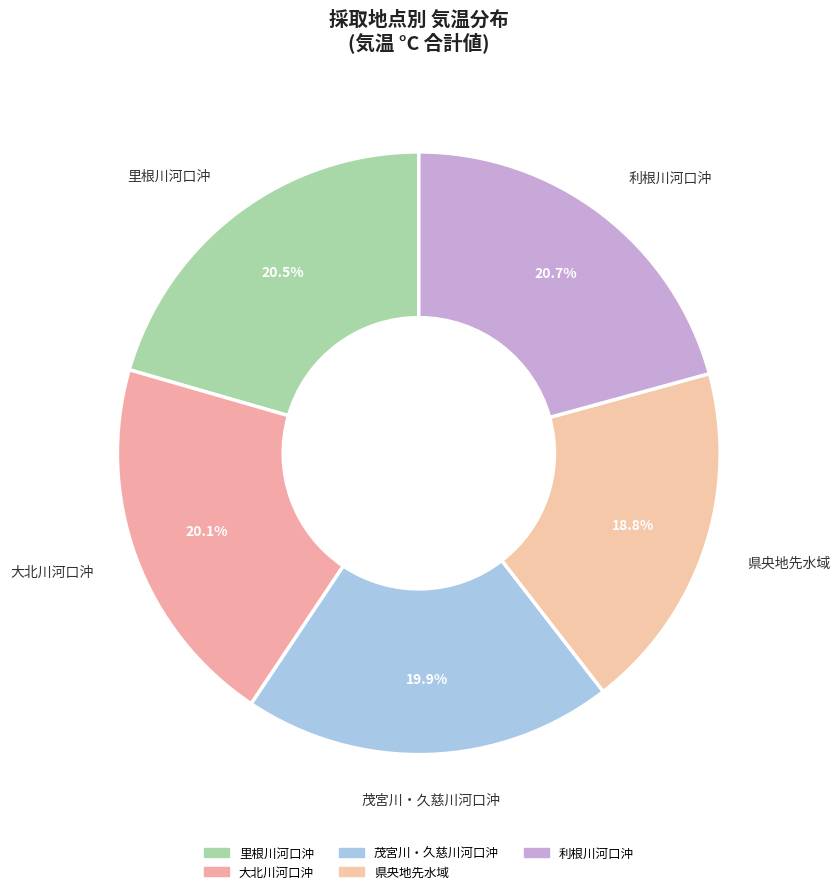

Does 茂宮川・久慈川河口沖 represent more than half of the total?

No